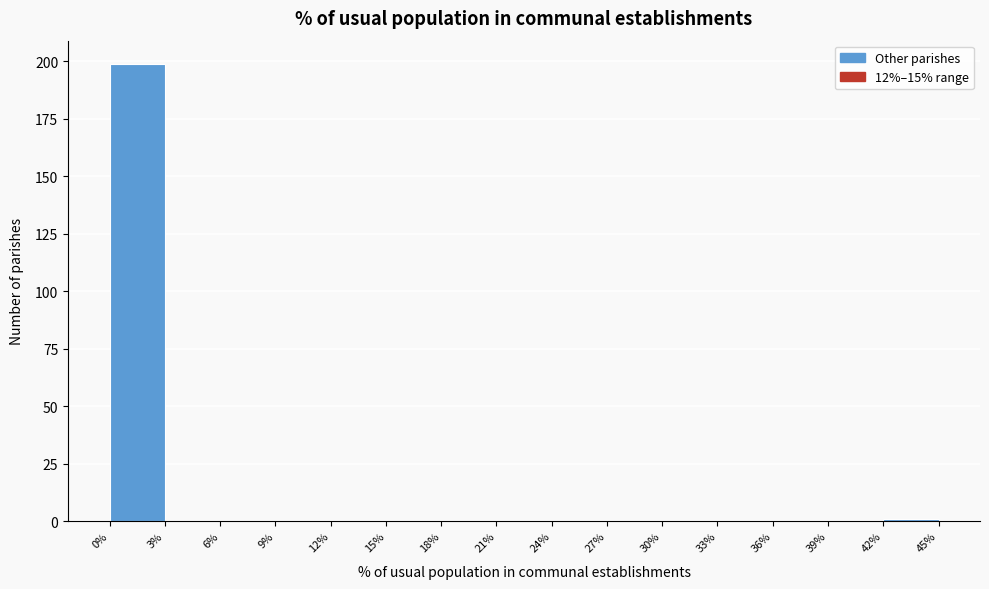

Reading left to right, list every bar in this chart as the range it spans on the x-axis followed by its height. The values are not printed on the chart, so give them approximately, as read against the axis.

0% to 3%: 200
3% to 6%: 0
6% to 9%: 0
9% to 12%: 0
12% to 15%: 0
15% to 18%: 0
18% to 21%: 0
21% to 24%: 0
24% to 27%: 0
27% to 30%: 0
30% to 33%: 0
33% to 36%: 0
36% to 39%: 0
39% to 42%: 0
42% to 45%: under 5